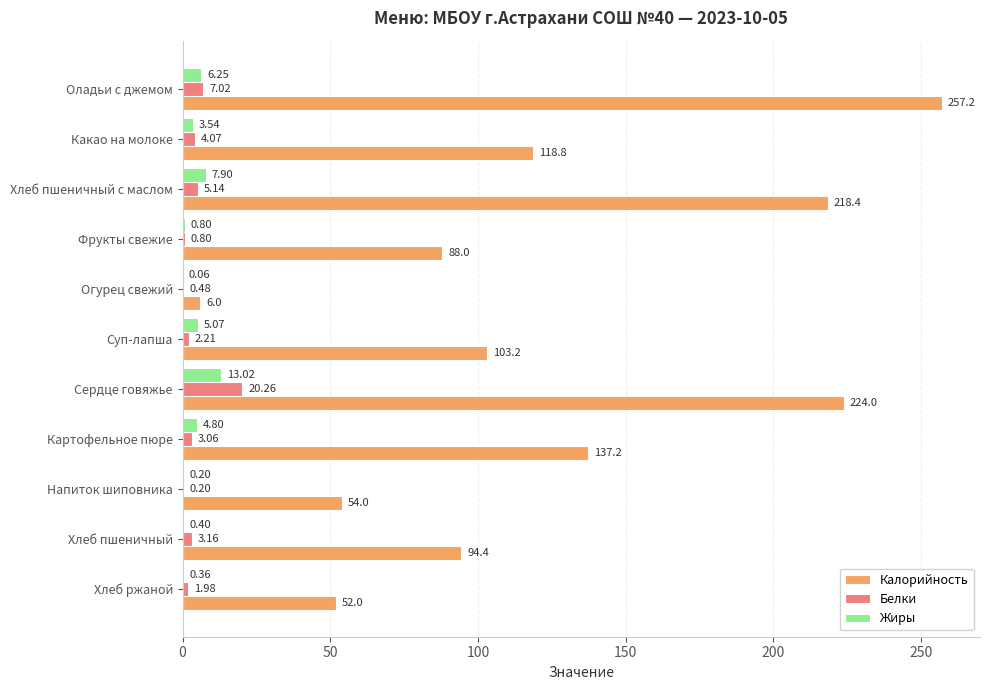

Which series changed the most between Хлеб пшеничный and Хлеб ржаной?

Калорийность